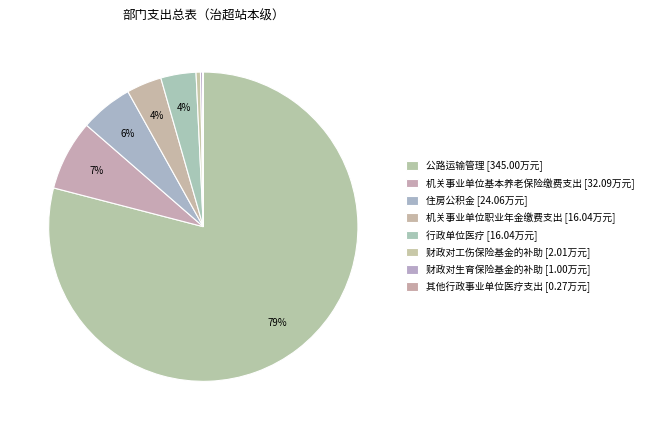

Which slice is the largest?

公路运输管理